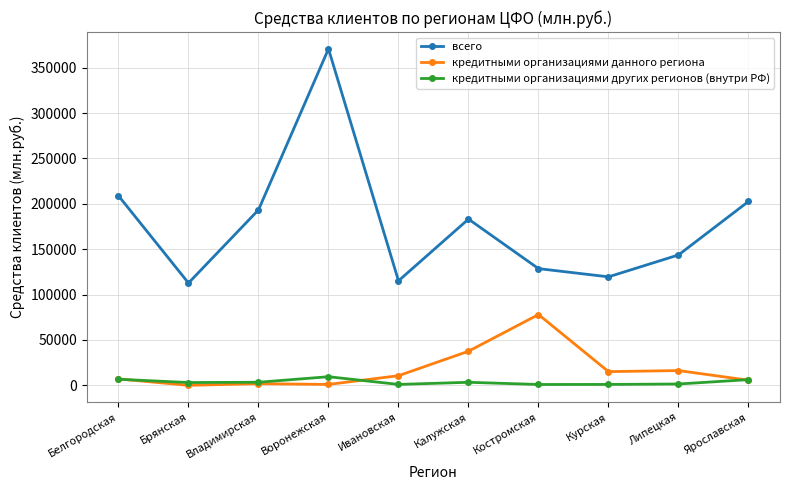

List the series in order of their peak value, lowest first.

кредитными организациями других регионов (внутри РФ), кредитными организациями данного региона, всего